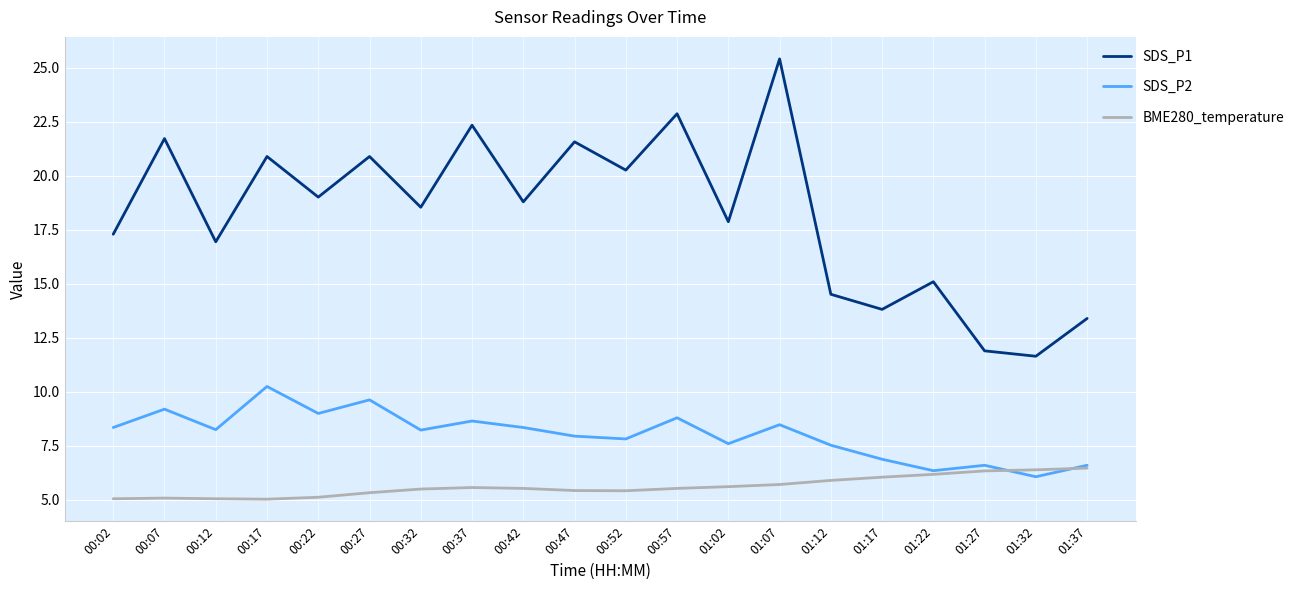

What is the difference between the maximum and second lowest values in the SDS_P1 series?

13.5